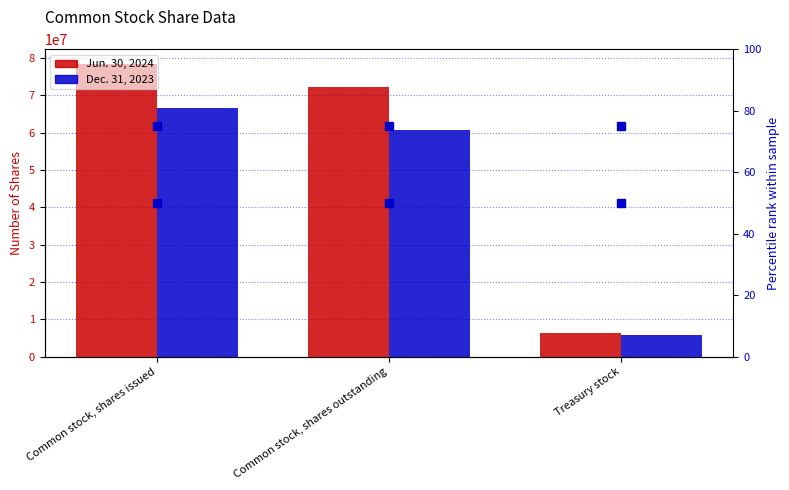

What is the sum of all Jun. 30, 2024 values?

156894070